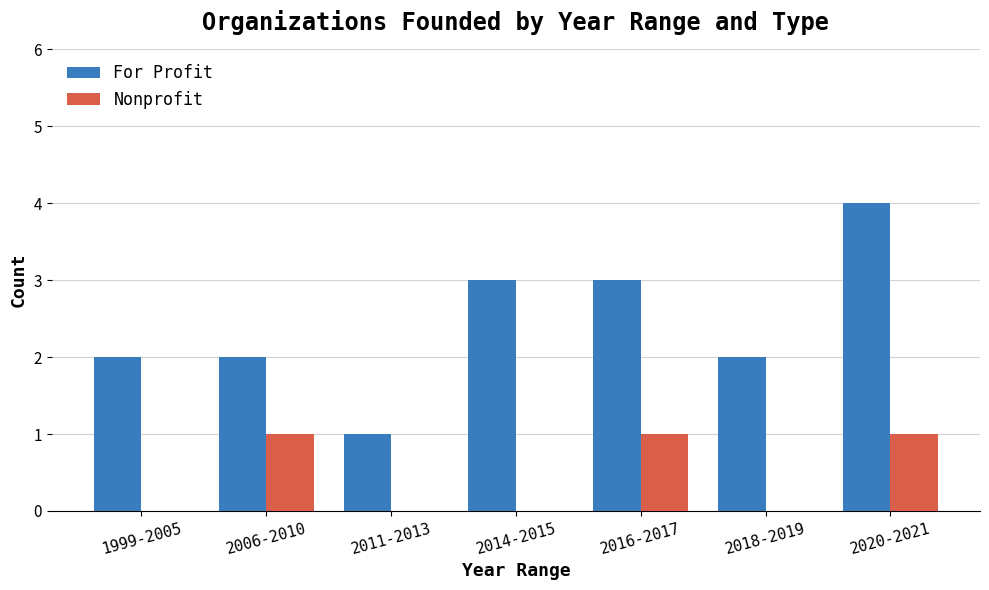

What is the sum of all For Profit values?

17